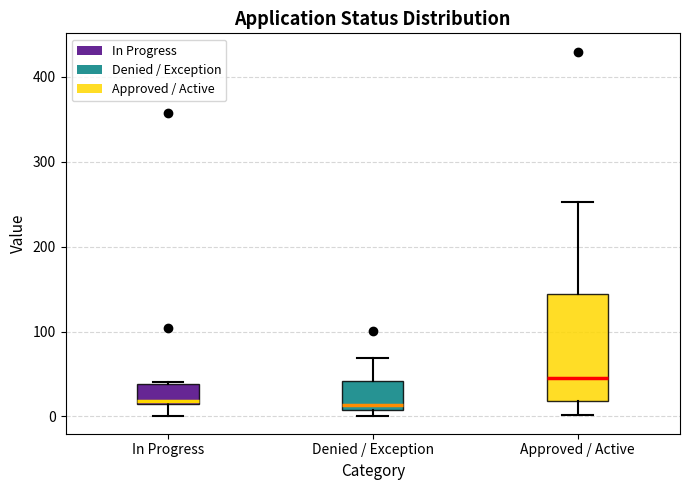

Reading left to right, read every box against the y-axis: the position of its median line, the range the box covers, and the ends of its whiskers. The values are not printed on the chart, so give them approximately, as read against the axis.

In Progress: median 20, box 10 to 40, whiskers 0 to 40
Denied / Exception: median 10 (just above the box's lower edge), box 10 to 40, whiskers 0 to 70
Approved / Active: median 50, box 20 to 140, whiskers 0 to 250